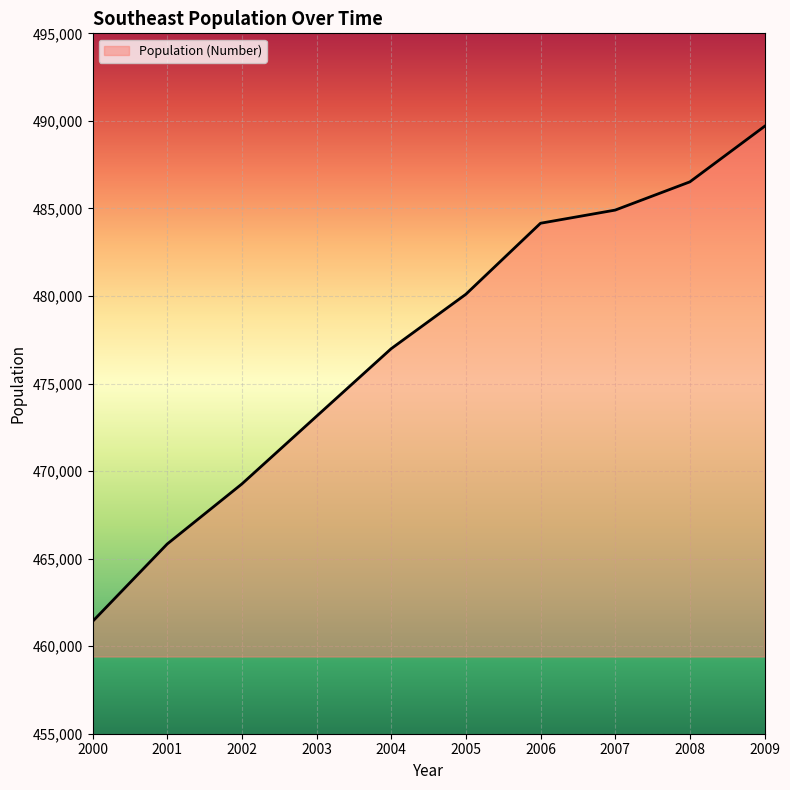

True or false: the data shows 323656 at 2005.

False